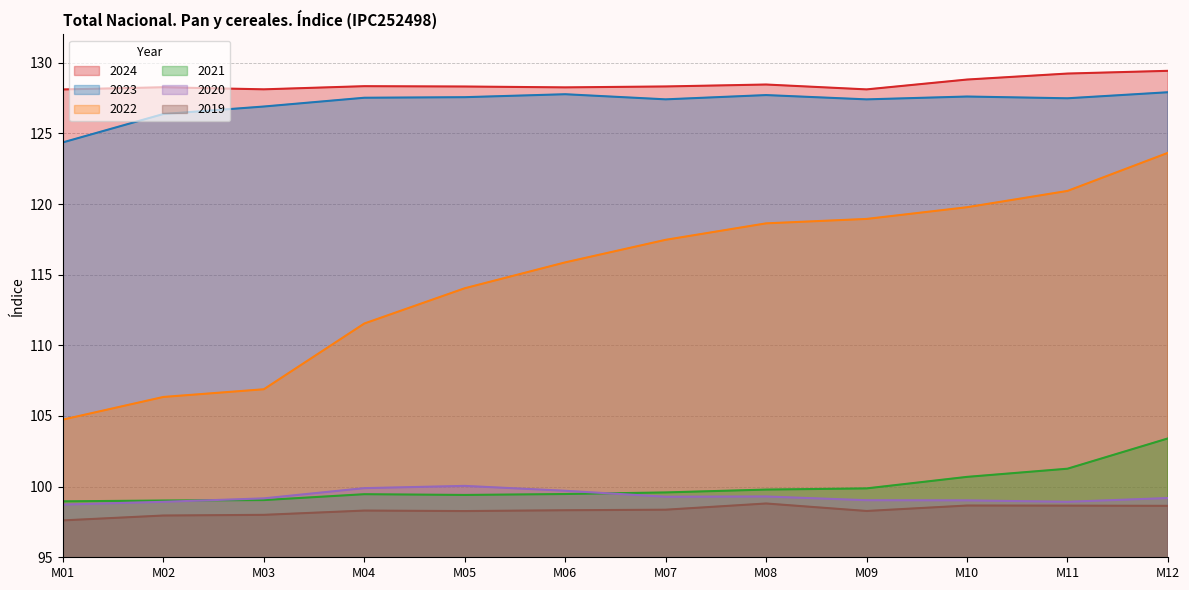

In 2024, how many points are higher than both neighbors (excluding endpoints)?

3